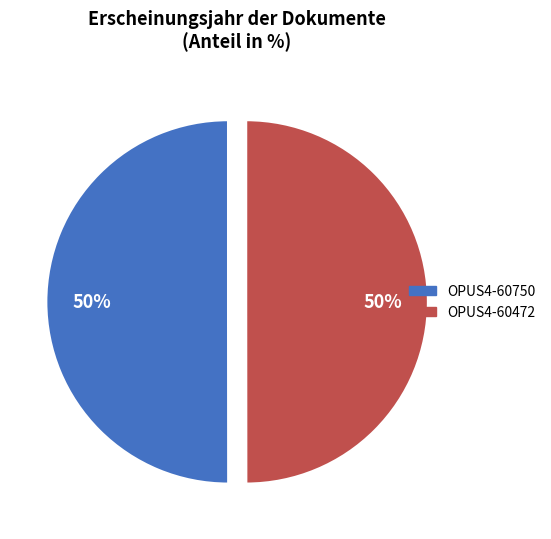

To the nearest percent, what percentage of the pie is OPUS4-60472?

50%